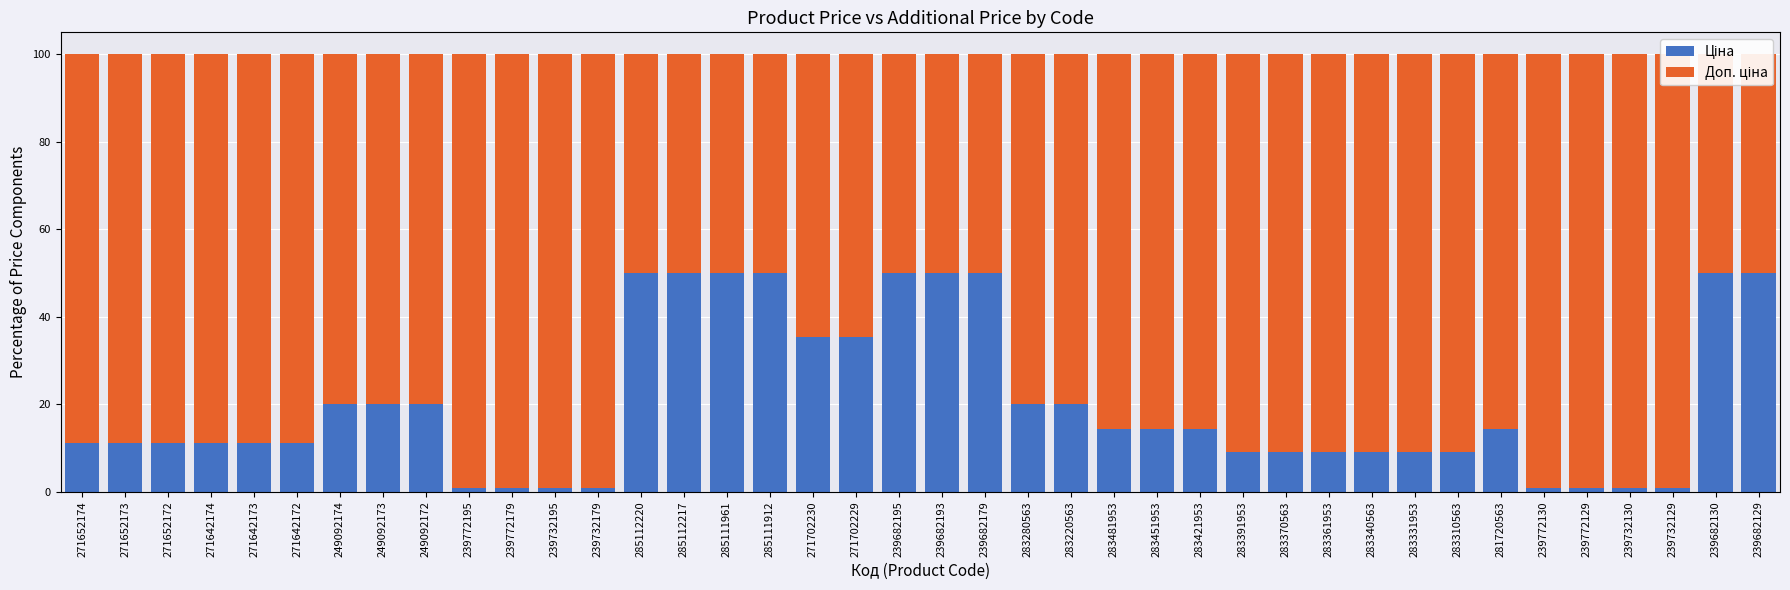

What are all the series names shown in the legend?

Ціна, Доп. ціна